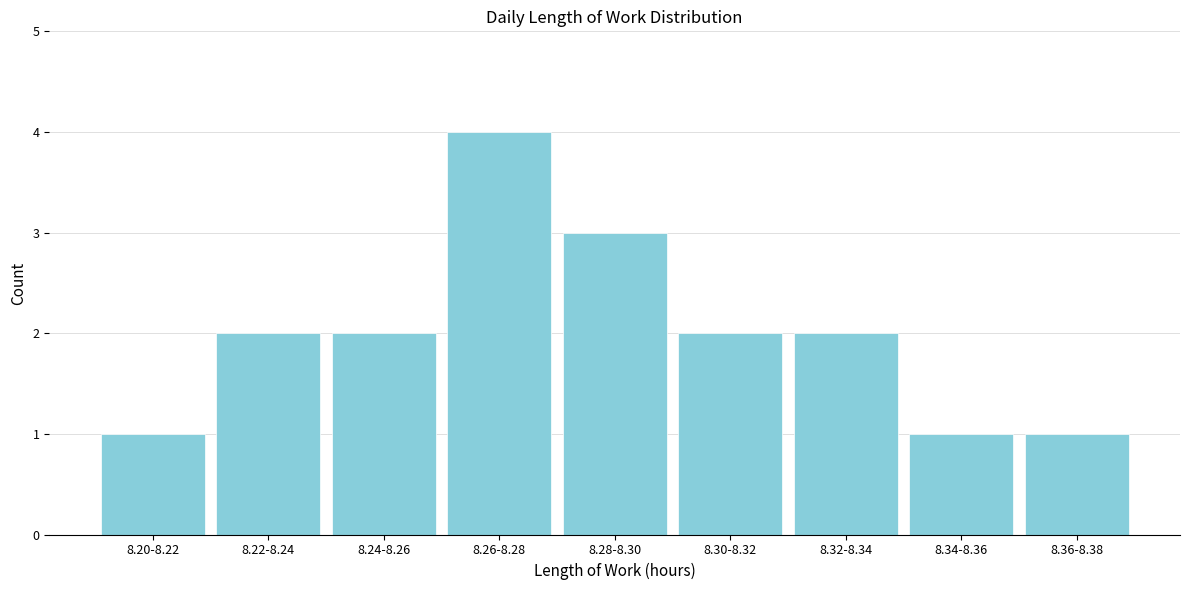

Reading left to right, list all the values displayed in this chart.

8.20-8.22=1	8.22-8.24=2	8.24-8.26=2	8.26-8.28=4	8.28-8.30=3	8.30-8.32=2	8.32-8.34=2	8.34-8.36=1	8.36-8.38=1